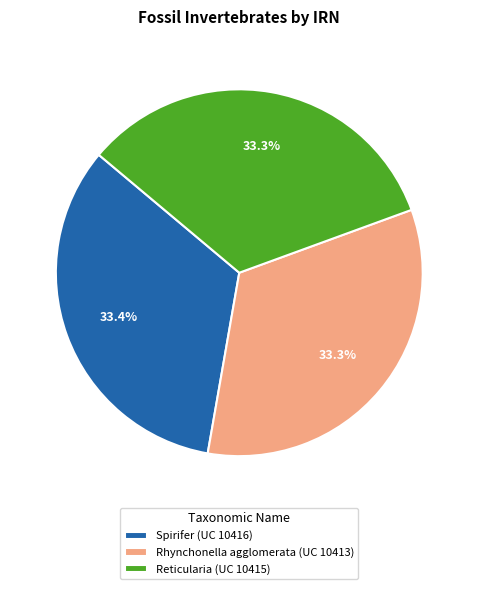

Is there a majority slice in this chart?

No